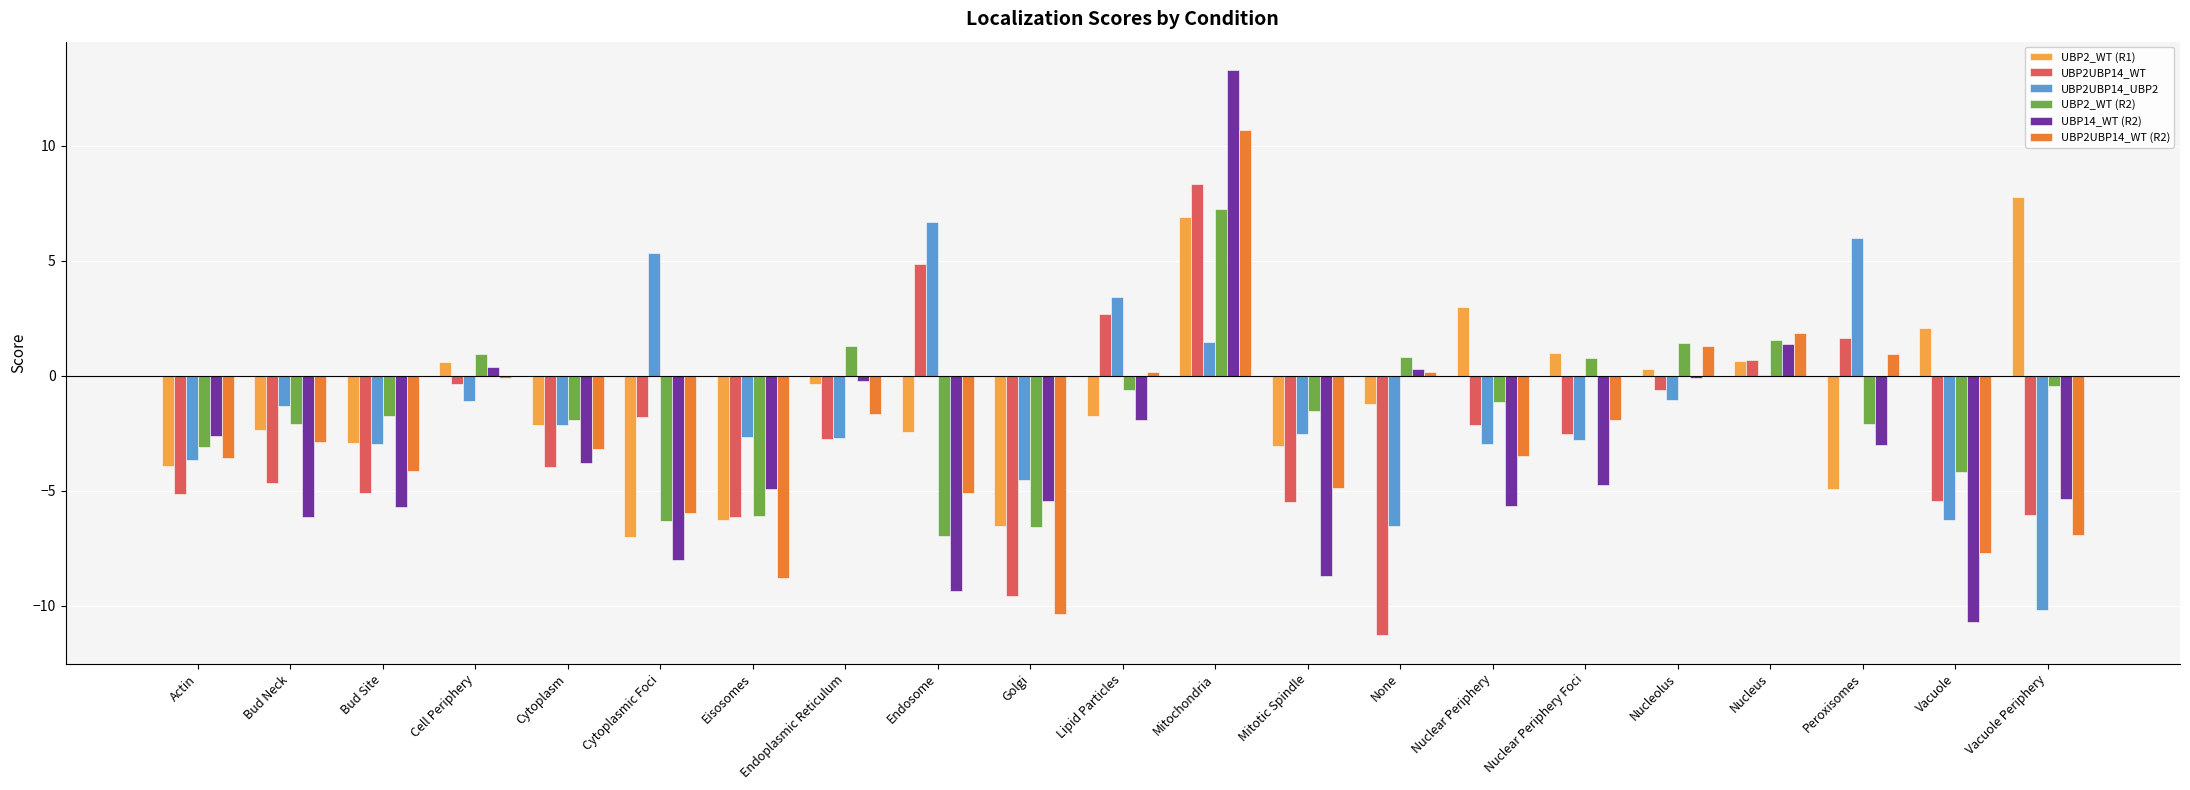

Which series changed the most between Actin and Vacuole?

UBP14_WT (R2)